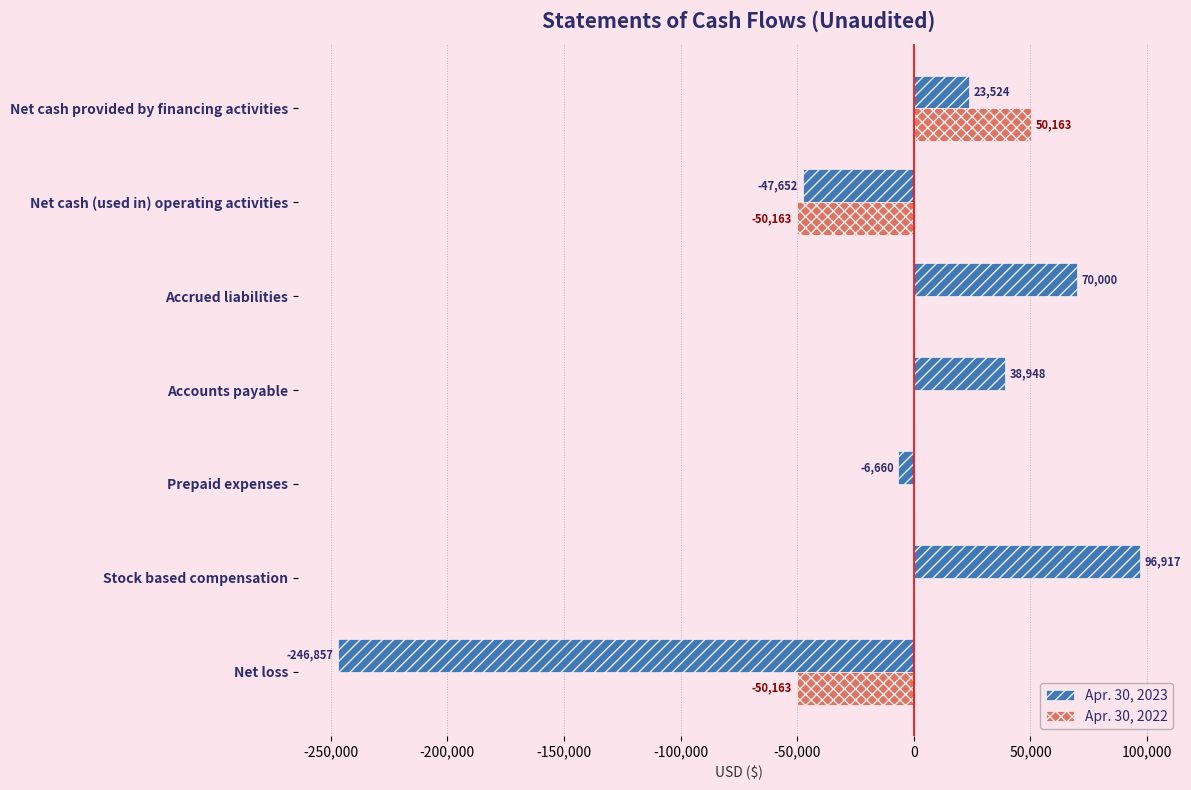

Where is Apr. 30, 2023 nearest to the value -74970?

Net cash (used in) operating activities